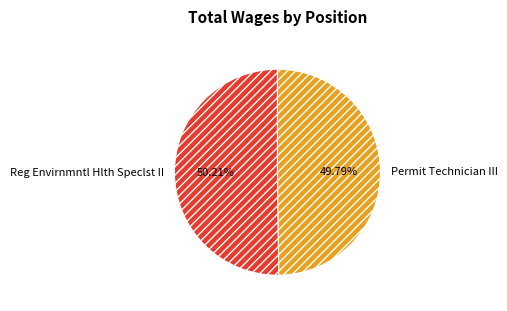

Is there any slice that represents more than half of the pie?

Yes